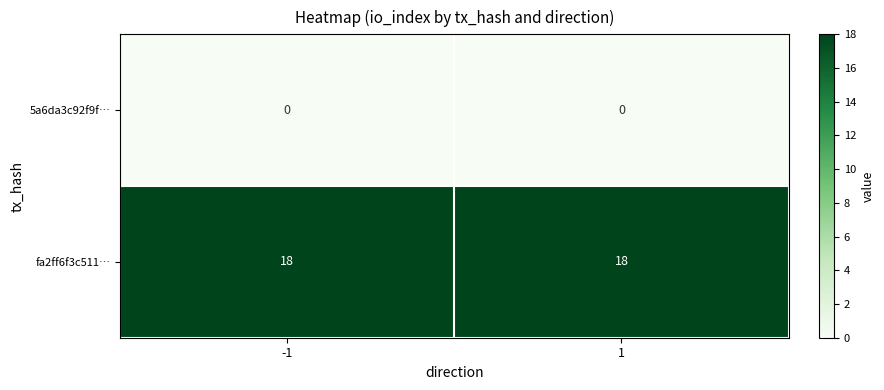

What is the difference between the highest and lowest values at -1?

18